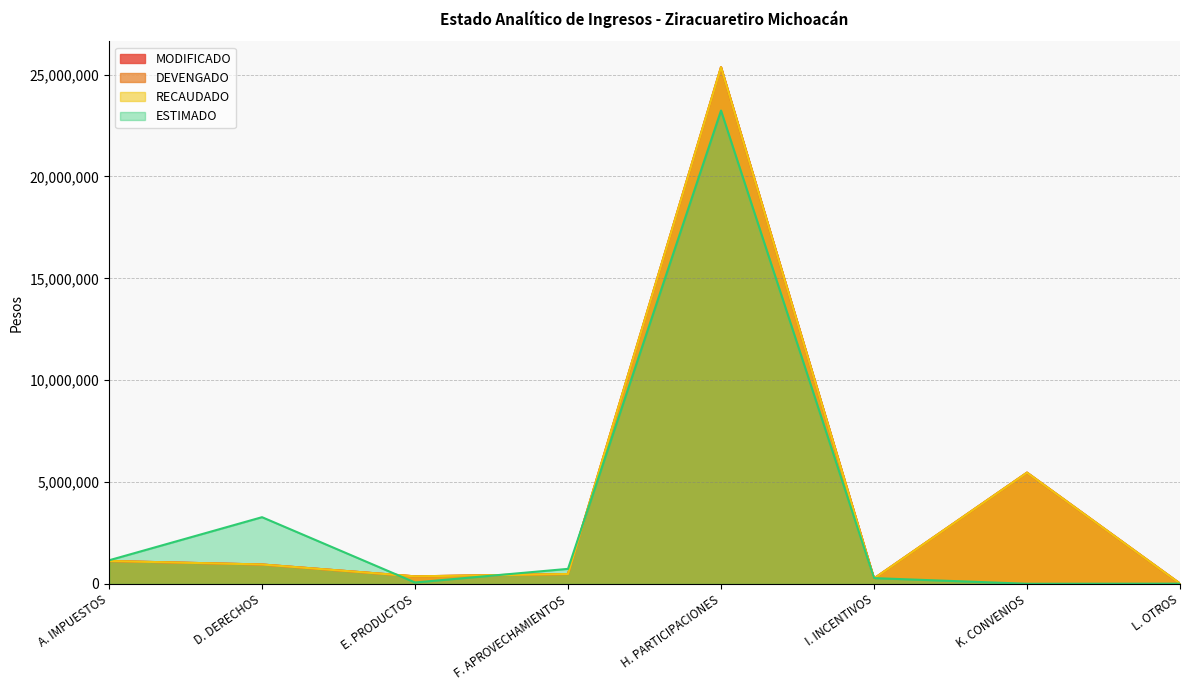

True or false: MODIFICADO and RECAUDADO intersect in this chart.

False